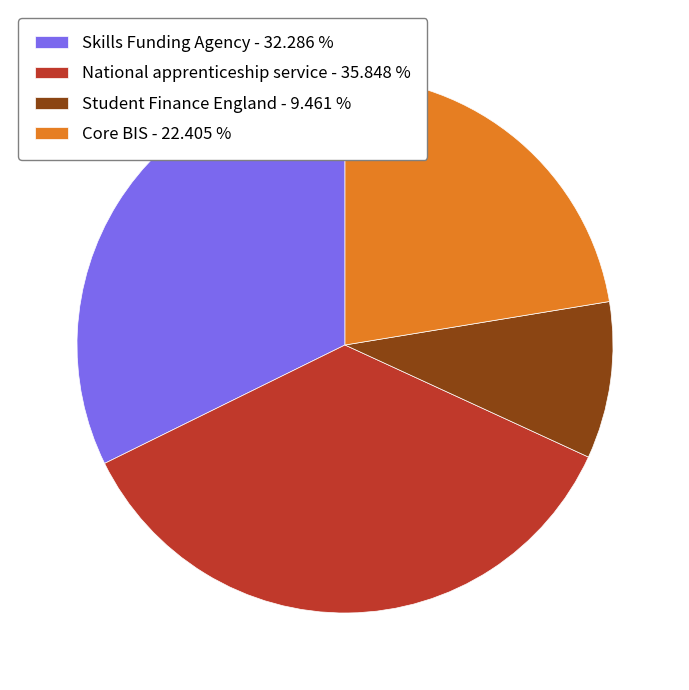

Does Skills Funding Agency represent more than half of the total?

No